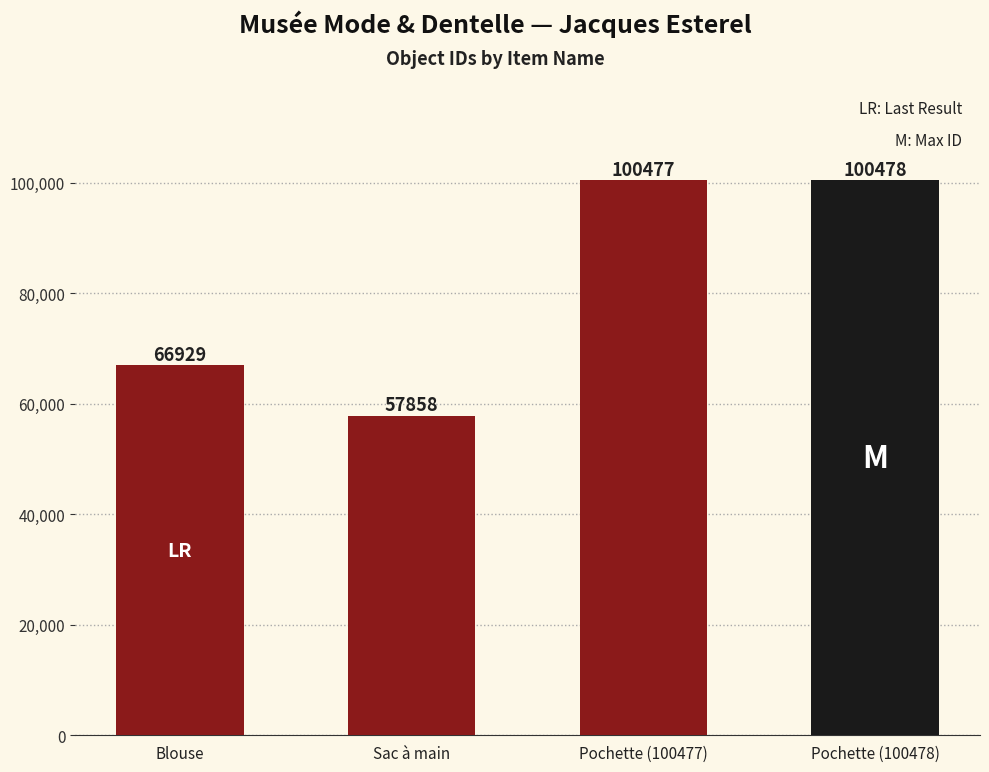

The chart shows a value of 66929 at Blouse. True or false?

True